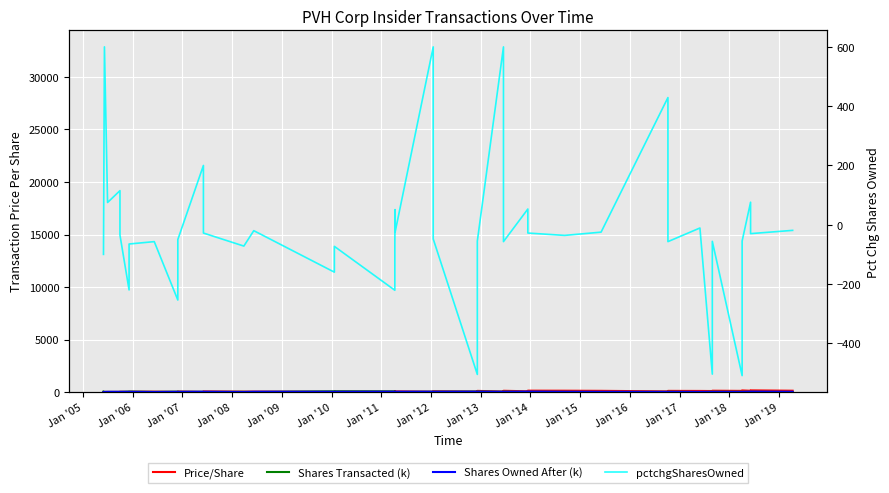

The value of pctchgSharesOwned at 37 is 31.6. True or false?

False